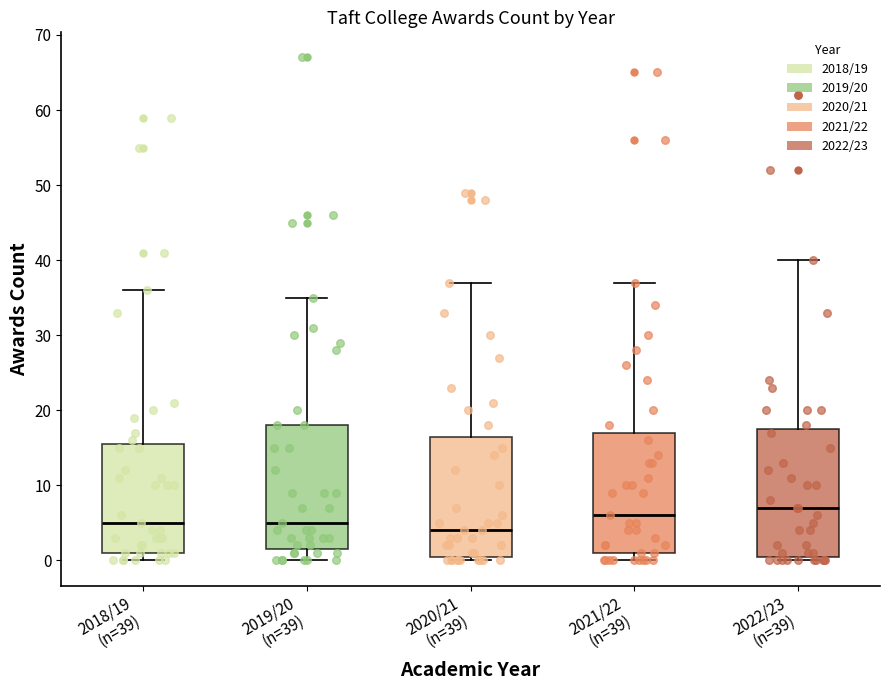

Reading left to right, read every box against the y-axis: the position of its median line, the range the box covers, and the ends of its whiskers. The values are not printed on the chart, so give them approximately, as read against the axis.

2018/19 (n=39): median 5, box 1 to 16, whiskers 0 to 36
2019/20 (n=39): median 5, box 2 to 18, whiskers 0 to 35
2020/21 (n=39): median 4, box 1 to 17, whiskers 0 to 37
2021/22 (n=39): median 6, box 1 to 17, whiskers 0 to 37
2022/23 (n=39): median 7, box 1 to 18, whiskers 0 to 40